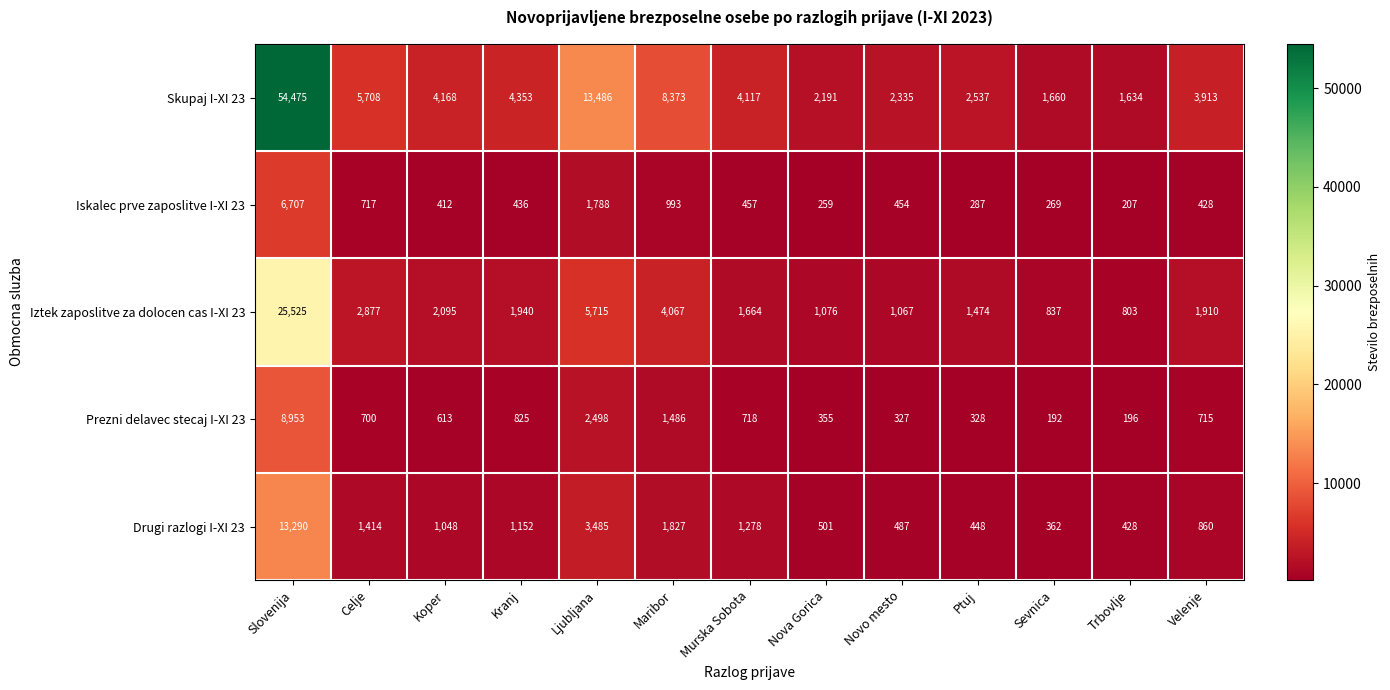

What is the total value across all series at Koper?

8336